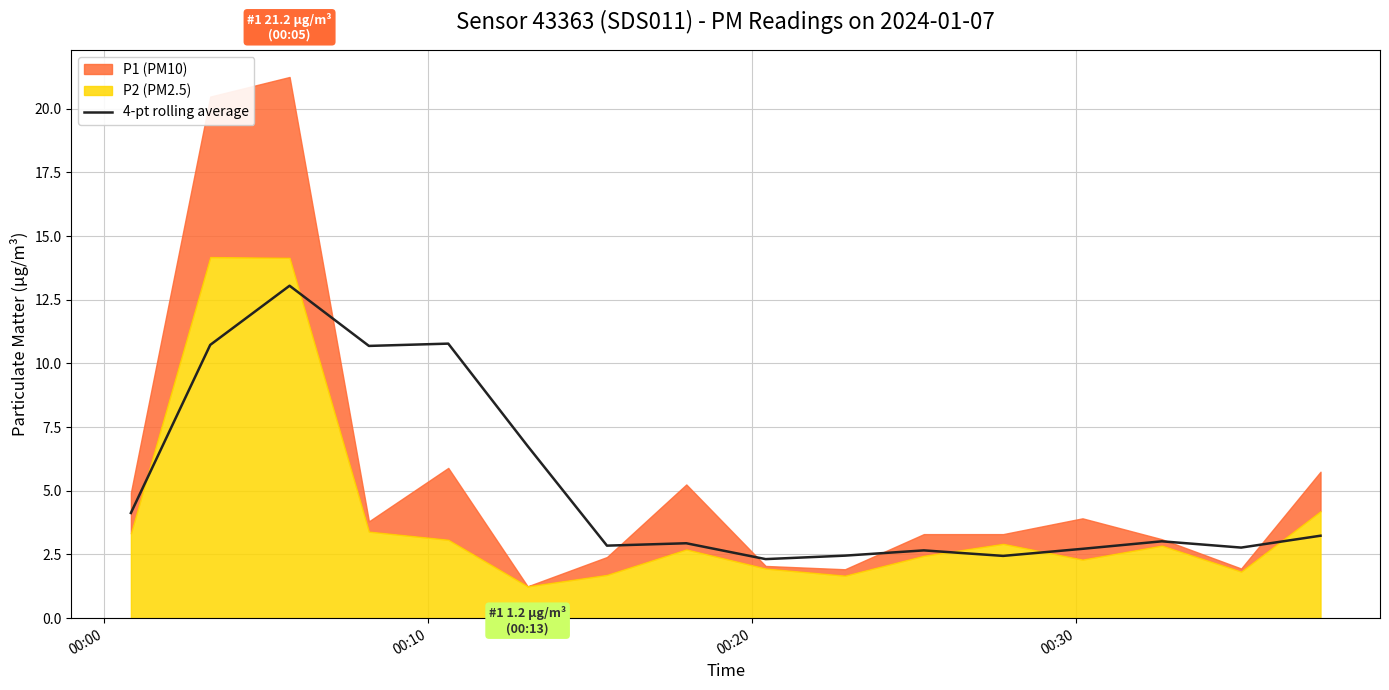

Count the number of categories in the chart.

16